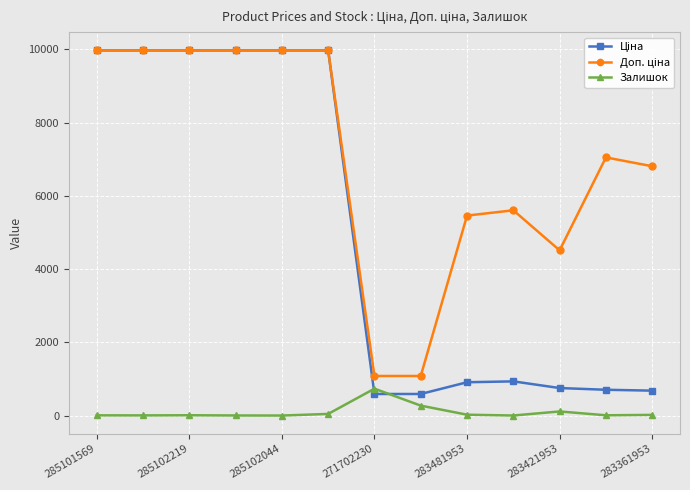

True or false: Залишок has more than 0 points higher than both neighbors.

True